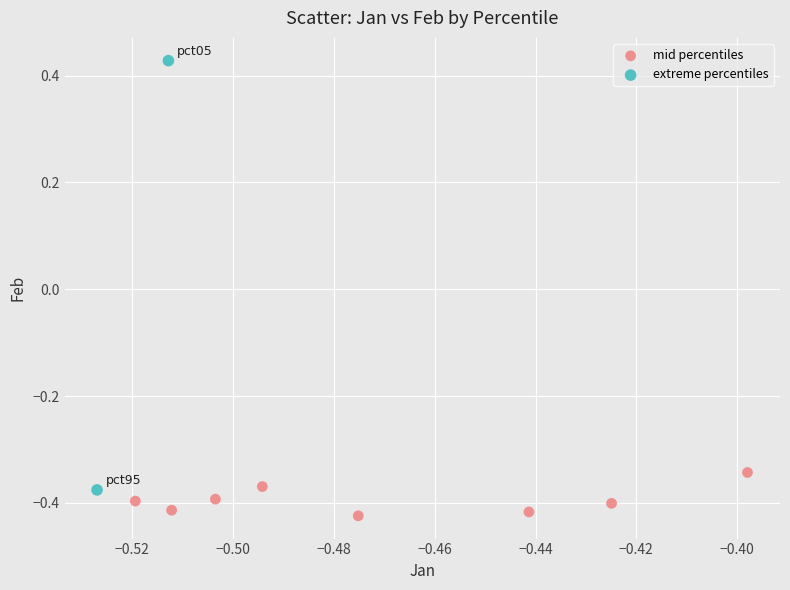

What are all the series names shown in the legend?

mid percentiles, extreme percentiles